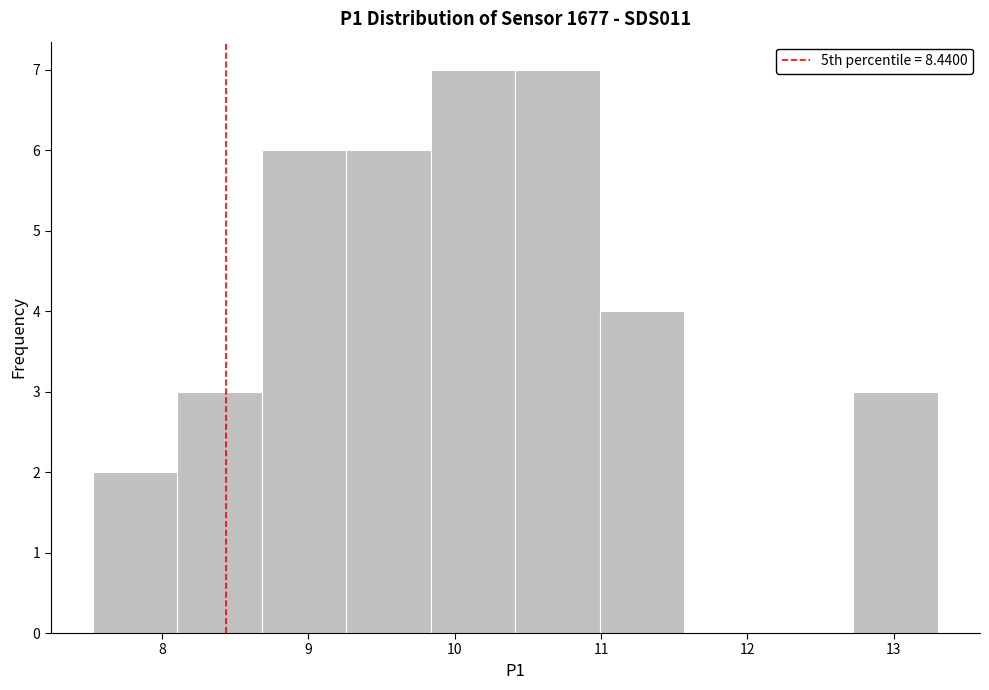

Reading left to right, list every bar in this chart as the range it spans on the x-axis followed by its height. Neither the bar edges nor the heights are printed on the chart, so give them approximately, as read against the axes.

7.5 to 8.1: 2
8.1 to 8.7: 3
8.7 to 9.3: 6
9.3 to 9.8: 6
9.8 to 10.4: 7
10.4 to 11.0: 7
11.0 to 11.6: 4
11.6 to 12.1: 0
12.1 to 12.7: 0
12.7 to 13.3: 3